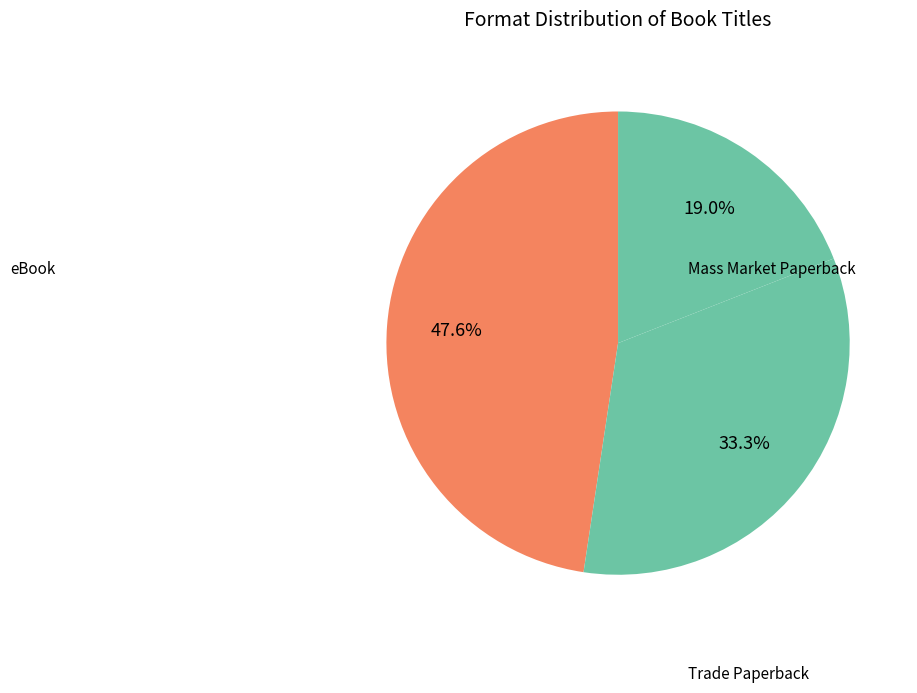

To the nearest percent, what is the difference between the largest and smallest slice percentages?

29%